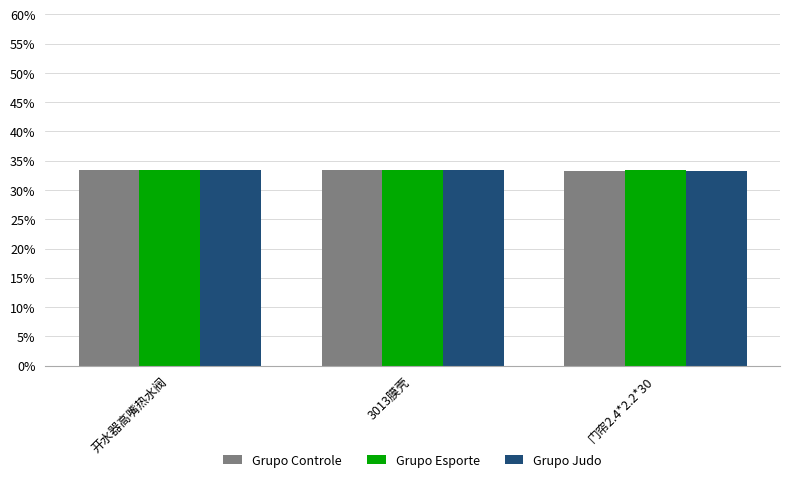

What is the sum of all Grupo Judo values?

100.0